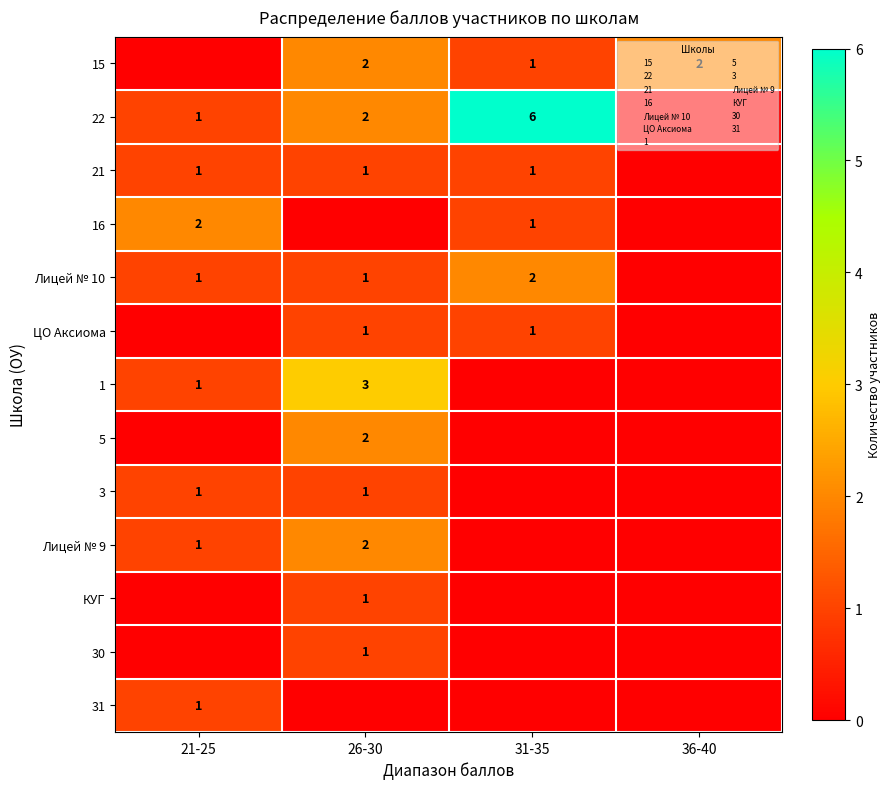

Between 36-40 and 31-35, which is larger?

36-40